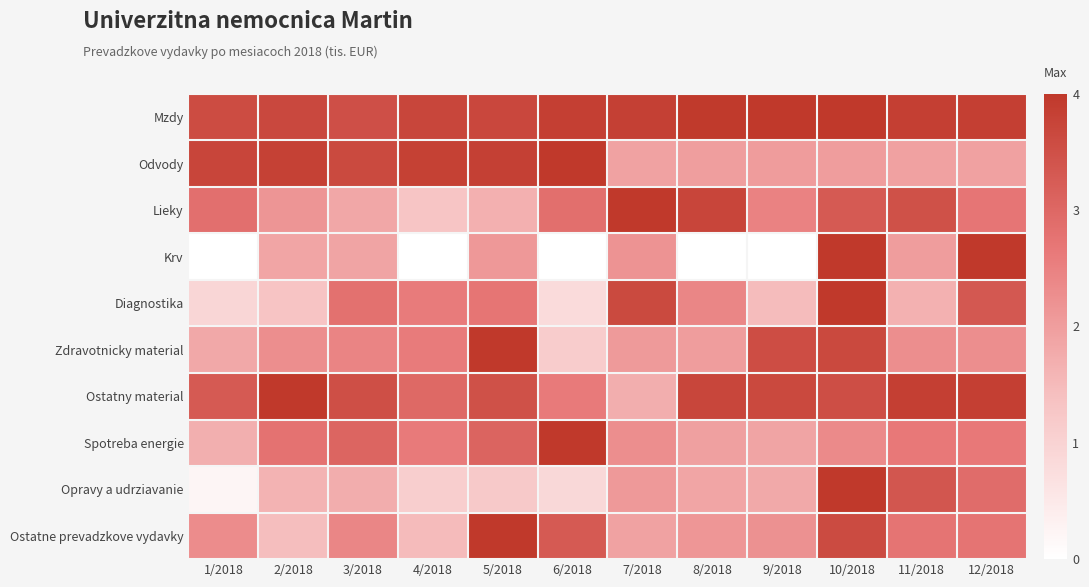

Reading left to right, extract all data points from this chart.

Mzdy: 1/2018=3.6	2/2018=3.7	3/2018=3.5	4/2018=3.7	5/2018=3.7	6/2018=3.9	7/2018=3.8	8/2018=4.0	9/2018=4.0	10/2018=4.0	11/2018=3.9	12/2018=3.9
Odvody: 1/2018=3.7	2/2018=3.8	3/2018=3.6	4/2018=3.8	5/2018=3.8	6/2018=4.0	7/2018=1.9	8/2018=2.0	9/2018=2.0	10/2018=2.0	11/2018=1.9	12/2018=1.9
Lieky: 1/2018=2.8	2/2018=2.1	3/2018=1.8	4/2018=1.3	5/2018=1.7	6/2018=2.8	7/2018=4.0	8/2018=3.7	9/2018=2.5	10/2018=3.3	11/2018=3.5	12/2018=2.7
Krv: 1/2018=0.0	2/2018=1.9	3/2018=1.9	4/2018=0.0	5/2018=2.1	6/2018=0.0	7/2018=2.2	8/2018=0.0	9/2018=0.0	10/2018=4.0	11/2018=2.0	12/2018=4.0
Diagnostika: 1/2018=0.9	2/2018=1.3	3/2018=2.8	4/2018=2.6	5/2018=2.7	6/2018=0.8	7/2018=3.6	8/2018=2.4	9/2018=1.5	10/2018=4.0	11/2018=1.7	12/2018=3.3
Zdravotnicky material: 1/2018=1.8	2/2018=2.3	3/2018=2.4	4/2018=2.6	5/2018=4.0	6/2018=1.2	7/2018=2.1	8/2018=2.0	9/2018=3.5	10/2018=3.6	11/2018=2.3	12/2018=2.3
Ostatny material: 1/2018=3.3	2/2018=4.0	3/2018=3.5	4/2018=3.0	5/2018=3.5	6/2018=2.6	7/2018=1.7	8/2018=3.7	9/2018=3.7	10/2018=3.5	11/2018=3.8	12/2018=3.8
Spotreba energie: 1/2018=1.7	2/2018=2.8	3/2018=3.1	4/2018=2.6	5/2018=3.1	6/2018=4.0	7/2018=2.3	8/2018=2.0	9/2018=1.9	10/2018=2.3	11/2018=2.6	12/2018=2.6
Opravy a udrziavanie: 1/2018=0.2	2/2018=1.6	3/2018=1.7	4/2018=1.1	5/2018=1.2	6/2018=0.9	7/2018=2.1	8/2018=1.9	9/2018=1.8	10/2018=4.0	11/2018=3.4	12/2018=2.9
Ostatne prevadzkove vydavky: 1/2018=2.3	2/2018=1.4	3/2018=2.4	4/2018=1.5	5/2018=4.0	6/2018=3.3	7/2018=1.9	8/2018=2.1	9/2018=2.2	10/2018=3.6	11/2018=2.7	12/2018=2.7